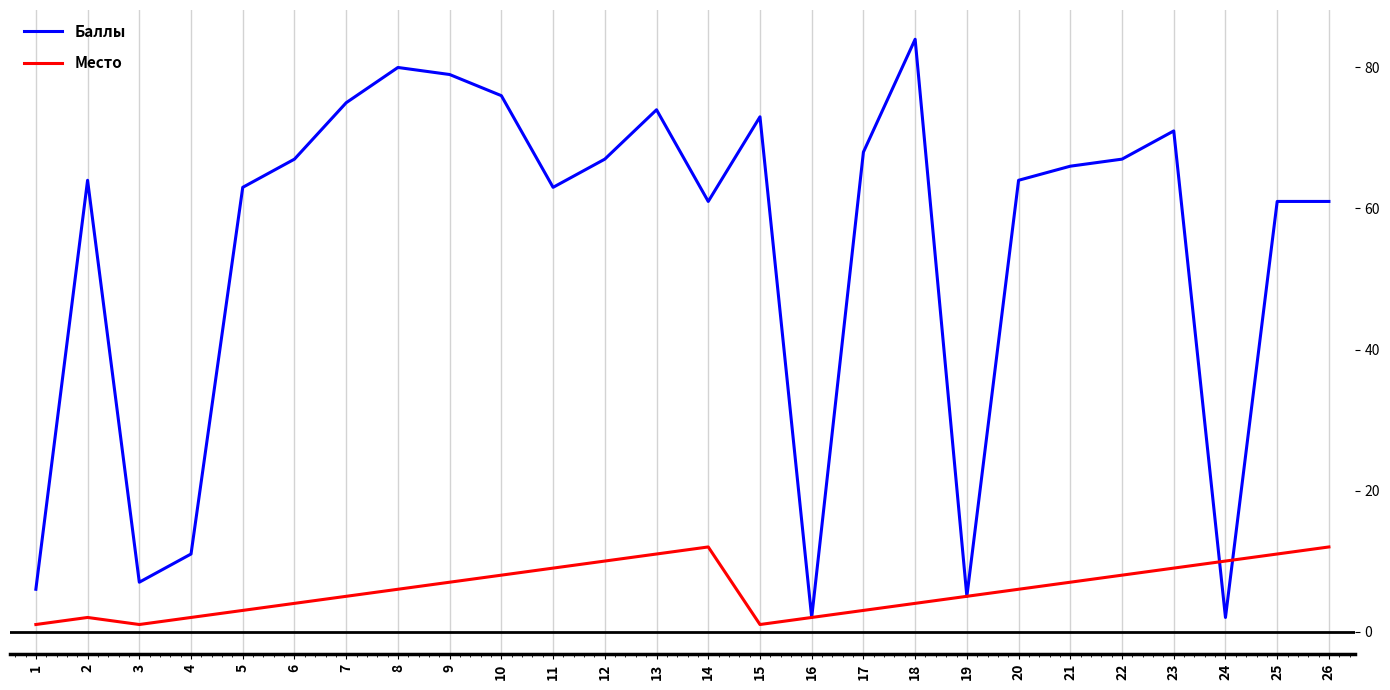

Which series has the widest spread of values?

Баллы